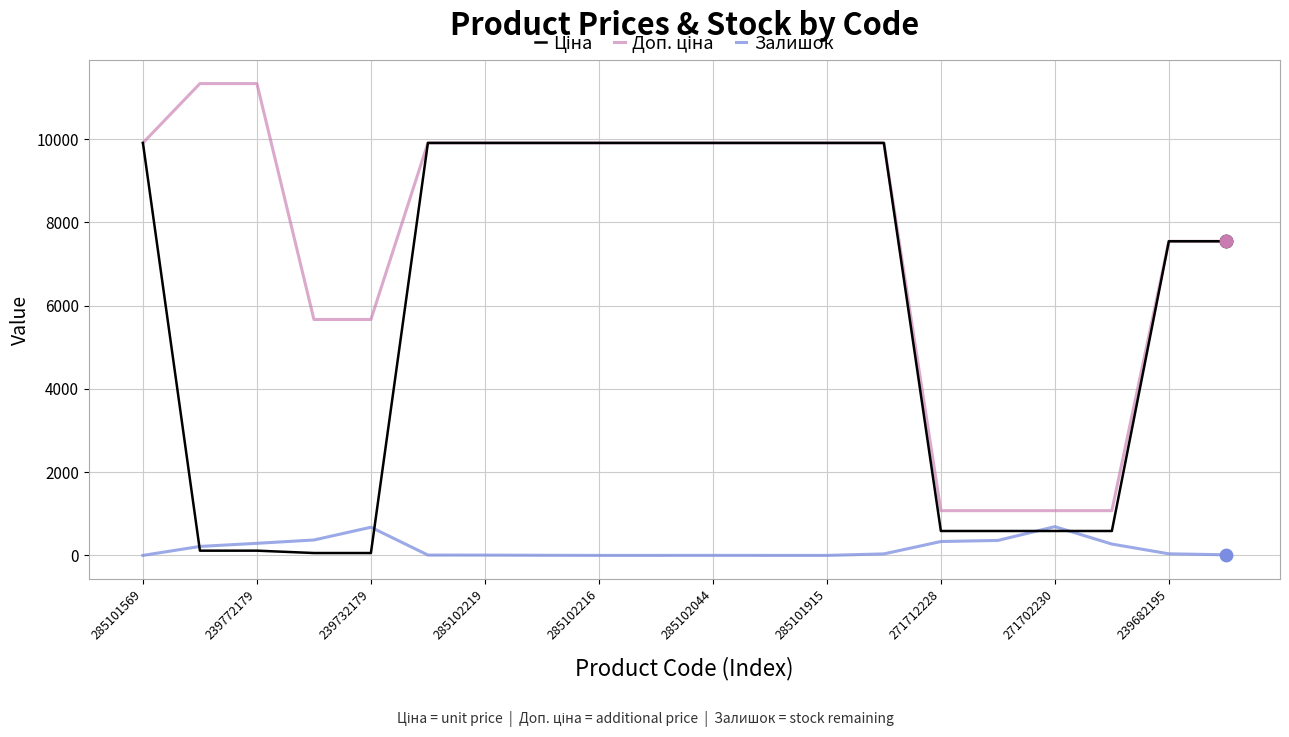

Which series has the largest total across all categories?

Доп. ціна